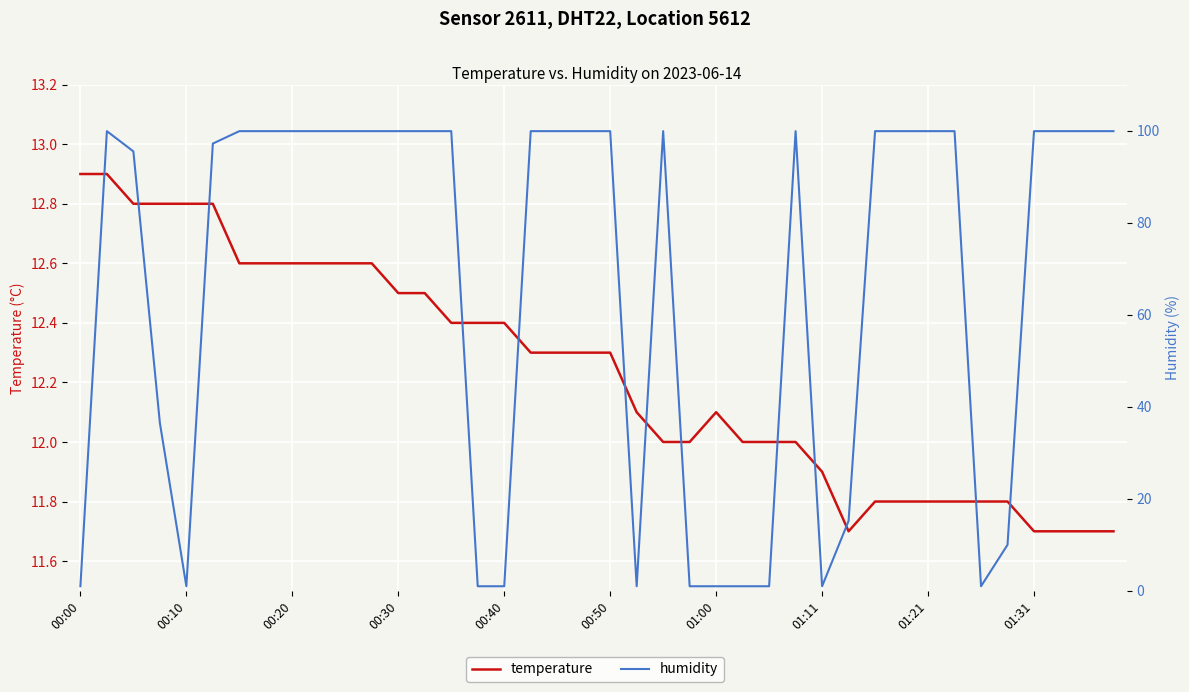

Is it true that temperature equals 4.1 at 19?

False